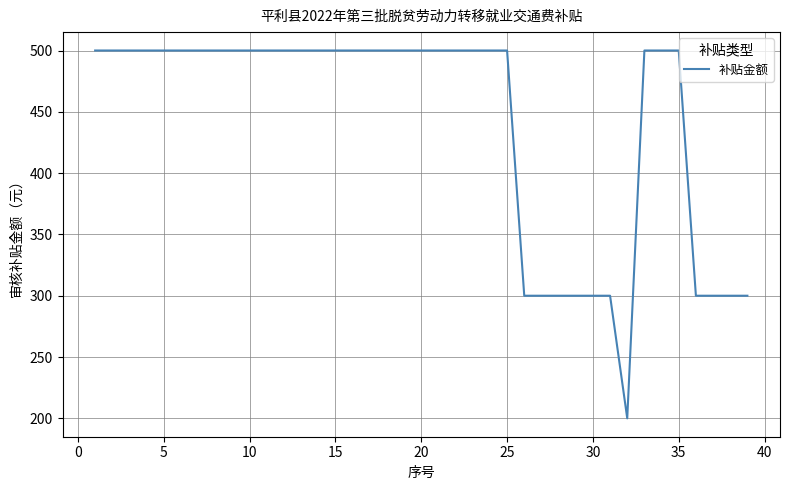

What is the difference between the maximum and minimum values?

300